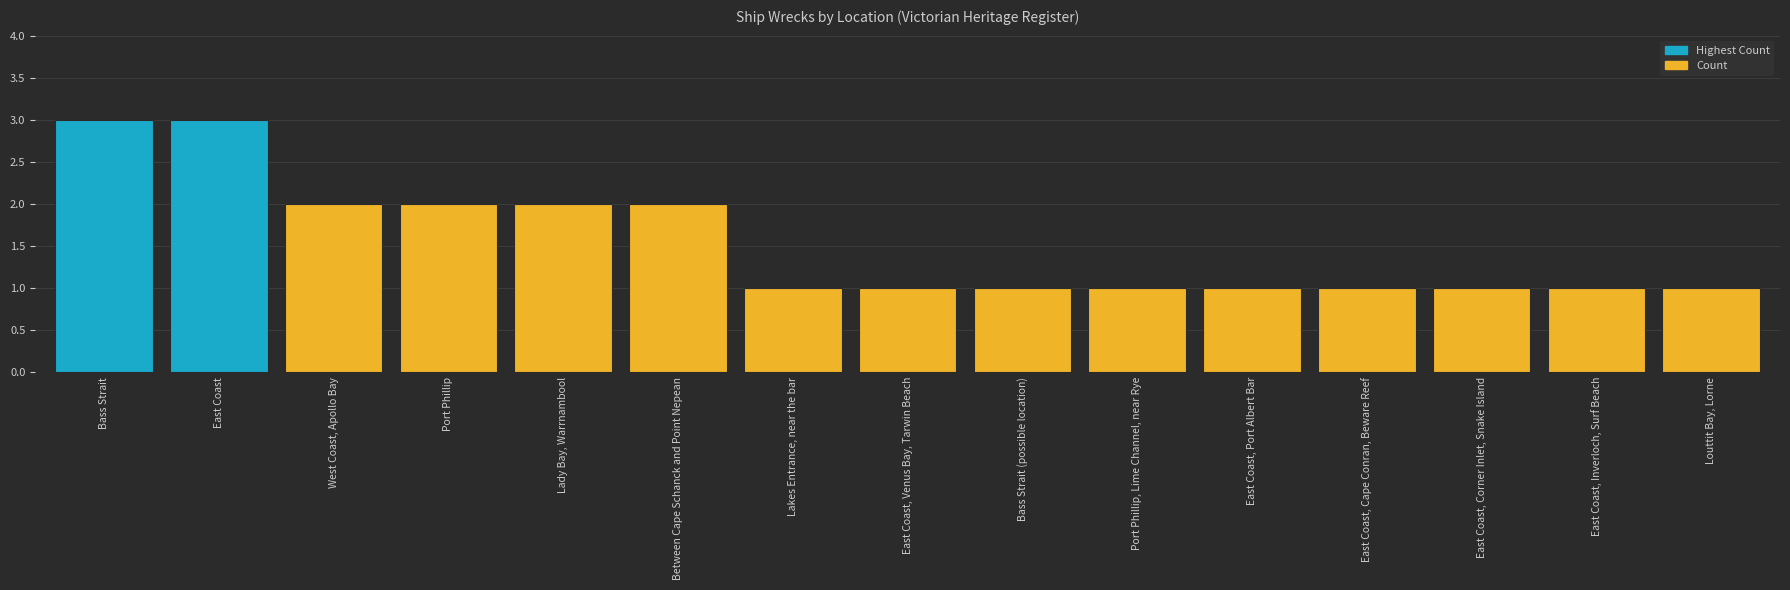

Is it true that the value at Port Phillip is 1?

False